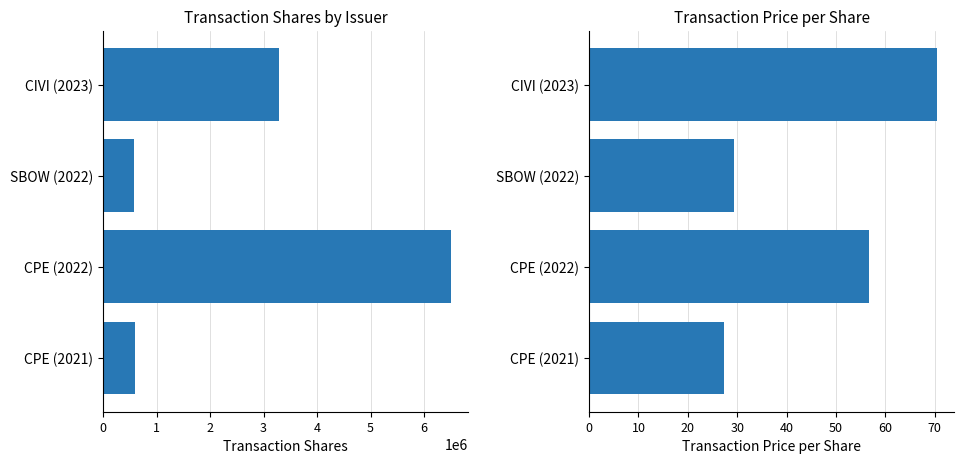

The transactionShares series shows 3296475.0 at CIVI (2023). True or false?

True